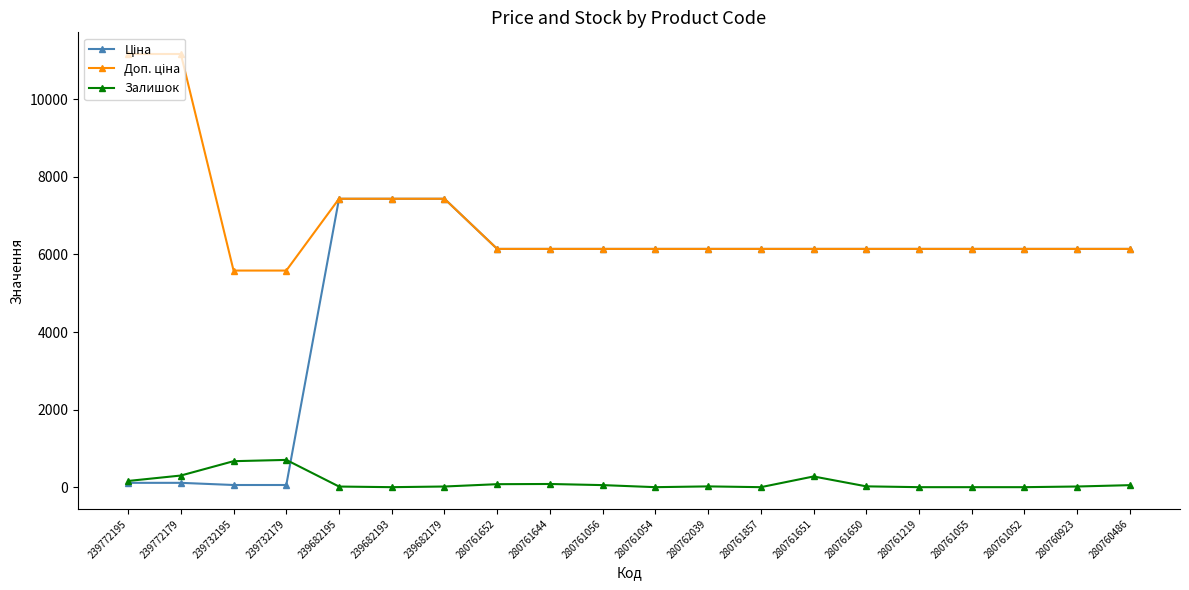

What is the total value across all series at 280761055?

12286.5